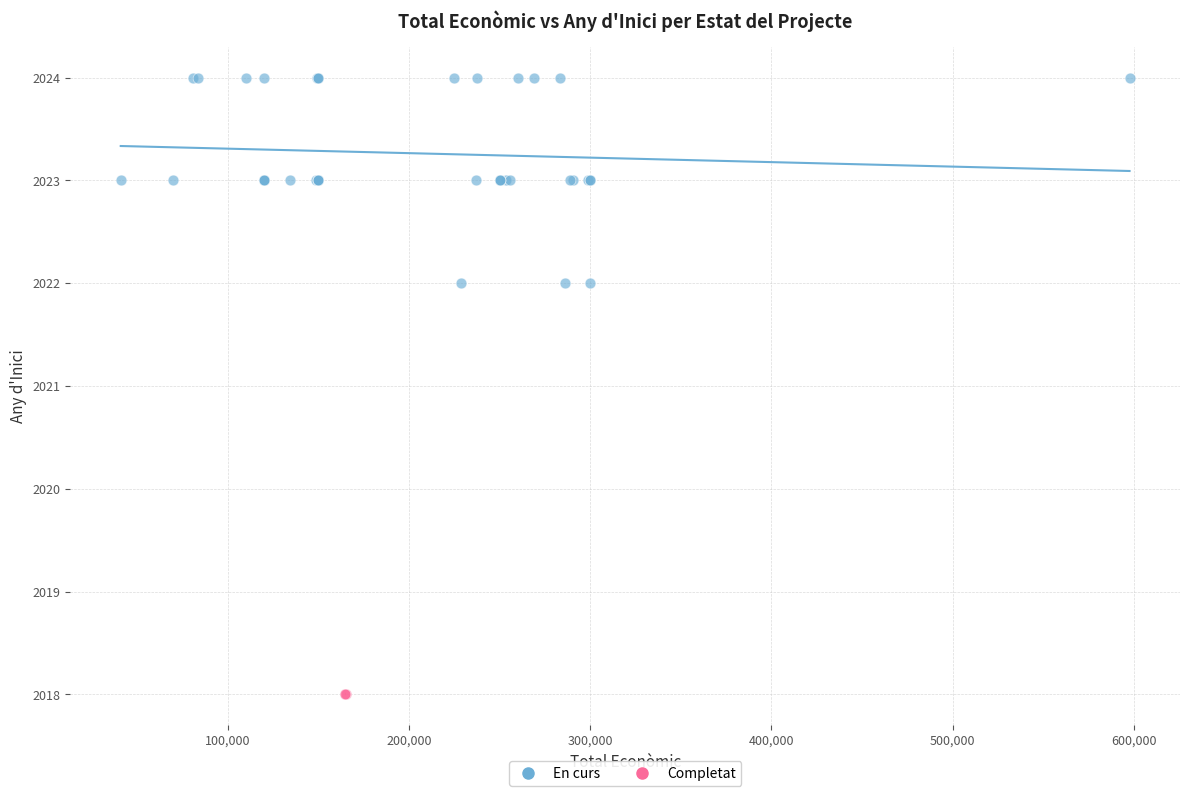

Which series contains the lowest Y value?

Completat